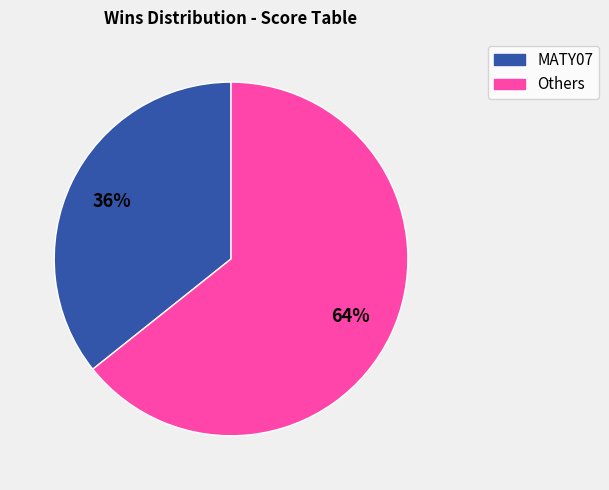

Which category accounts for the majority?

Others